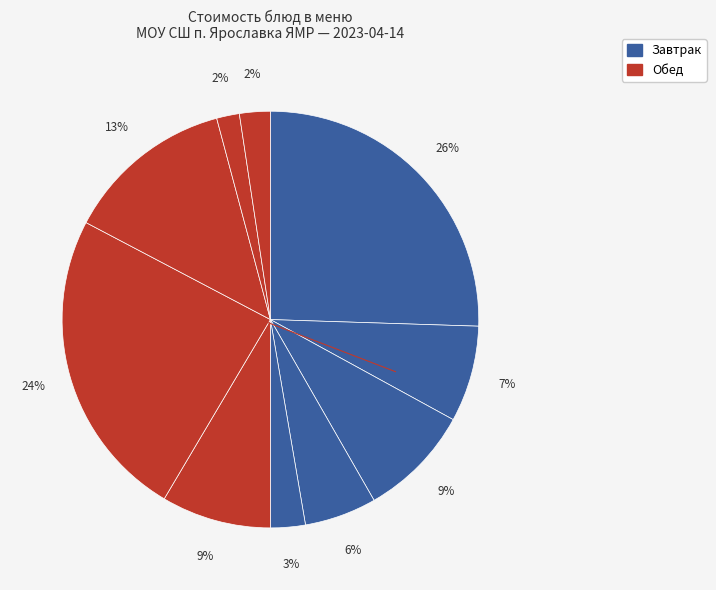

How many segments does this pie chart have?

10